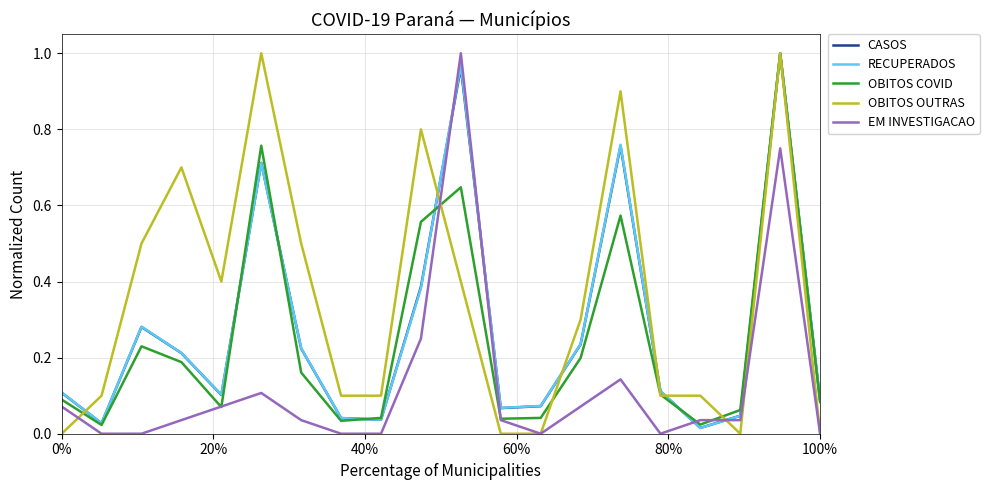

Which series has the largest total across all categories?

OBITOS OUTRAS